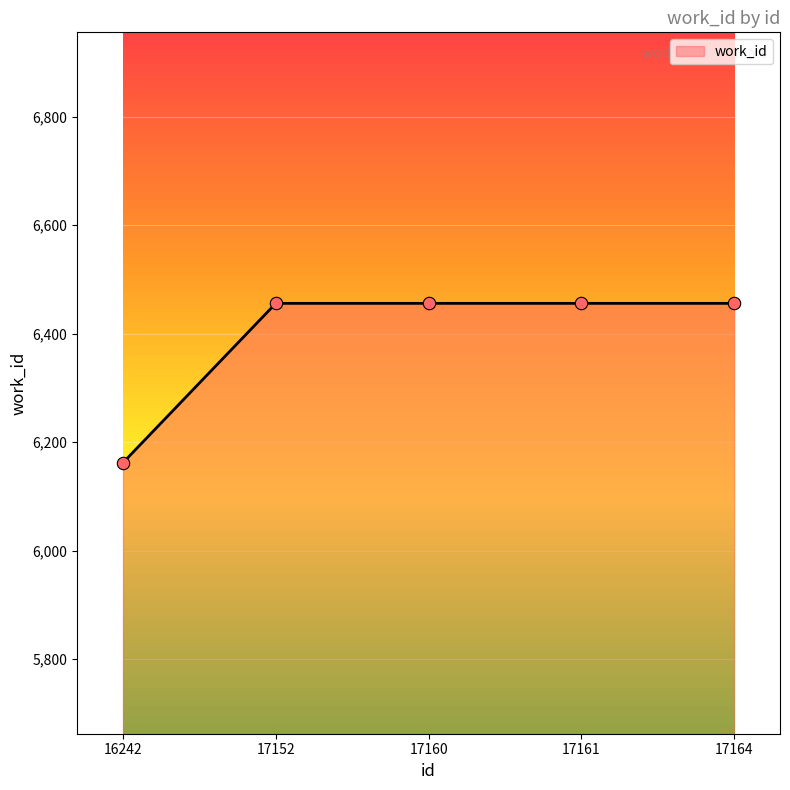

What is the change in value from 16242 to 17160?

+294